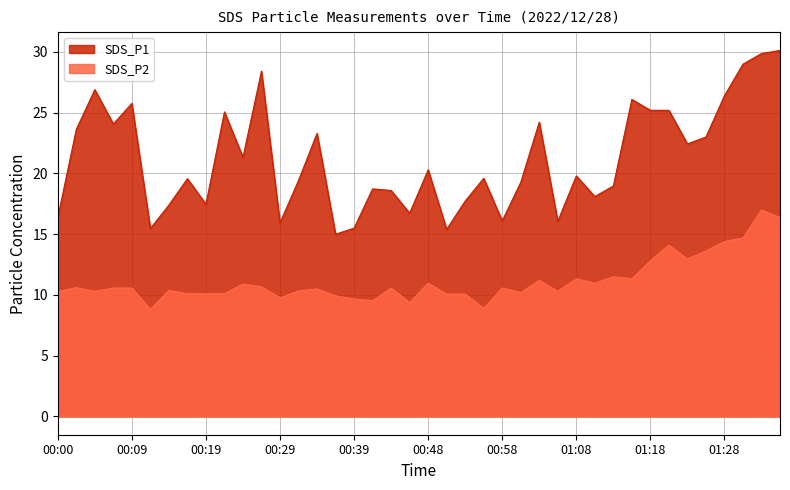

The value of SDS_P2 at 00:34 is 10.5. True or false?

True